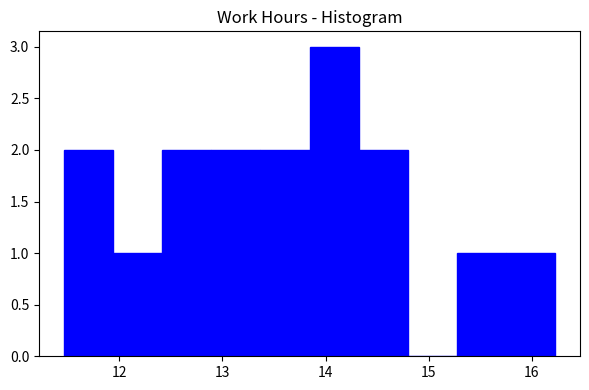

Reading left to right, transcribe this chart: for each bar, give the range it covers on the x-axis and its height. Neither the bar edges nor the heights are printed on the chart, so give them approximately, as read against the axes.

11.5 to 11.9: 2
11.9 to 12.4: 1
12.4 to 12.9: 2
12.9 to 13.4: 2
13.4 to 13.8: 2
13.8 to 14.3: 3
14.3 to 14.8: 2
14.8 to 15.3: 0
15.3 to 15.8: 1
15.8 to 16.2: 1